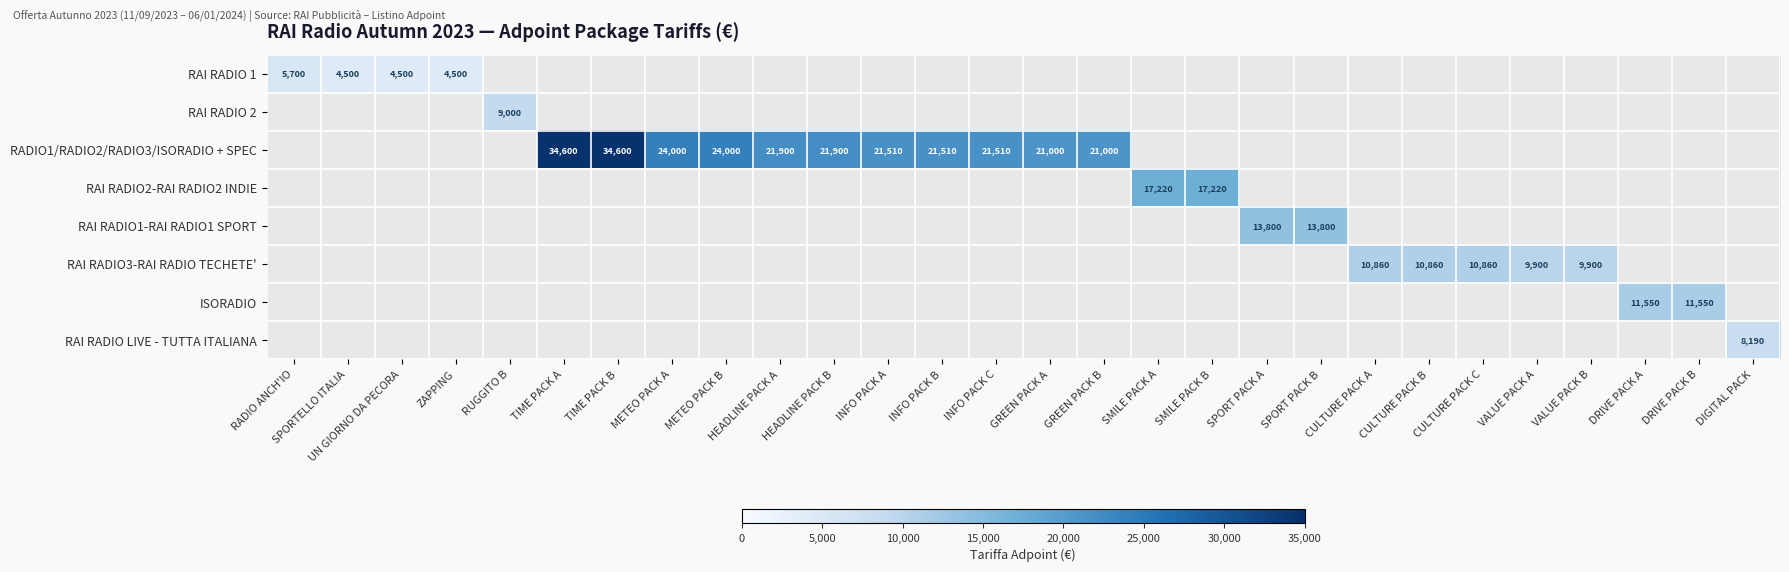

True or false: ISORADIO has a value of 7239 at HEADLINE PACK B.

False